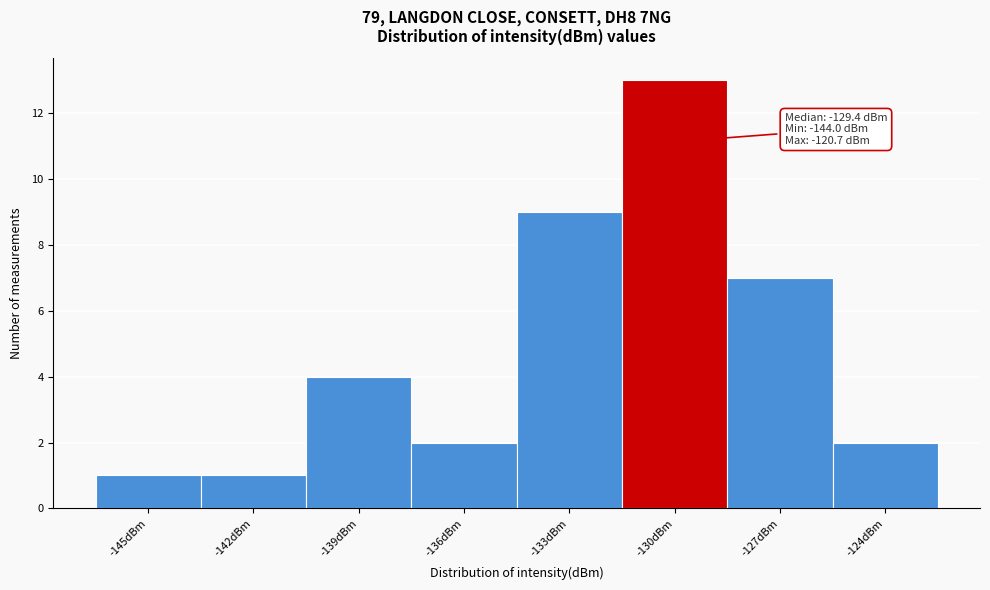

Reading left to right, what are all the values shown in this chart?

-145dBm=1	-142dBm=1	-139dBm=4	-136dBm=2	-133dBm=9	-130dBm=13	-127dBm=7	-124dBm=2